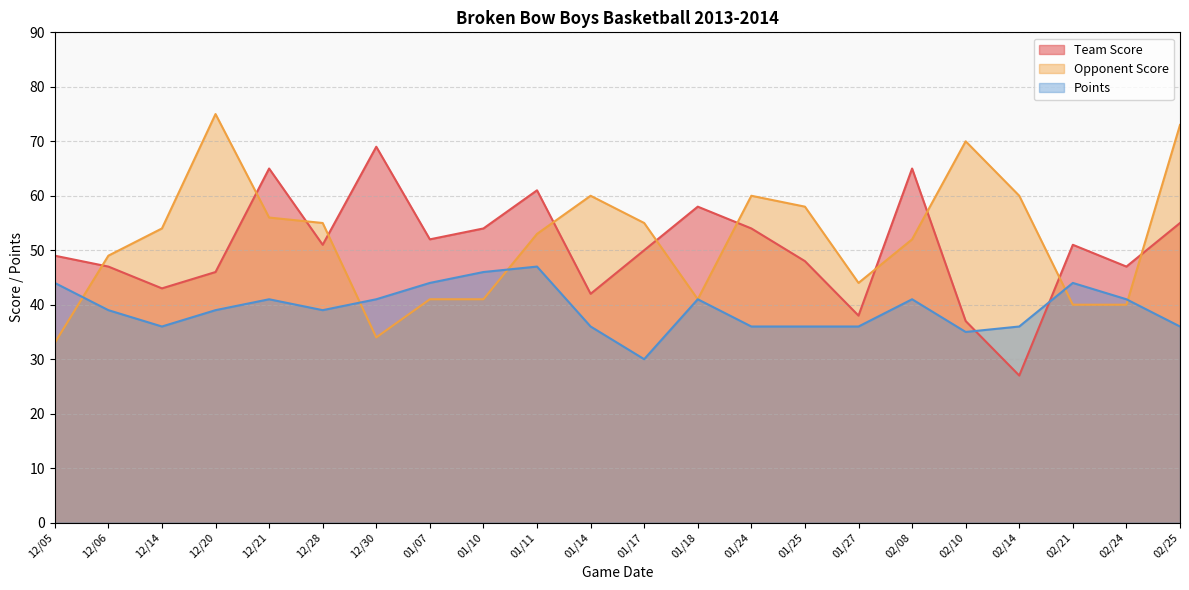

Reading left to right, extract all data points from this chart.

Team Score: 49	47	43	46	65	51	69	52	54	61	42	50	58	54	48	38	65	37	27	51	47	55
Opponent Score: 33	49	54	75	56	55	34	41	41	53	60	55	41	60	58	44	52	70	60	40	40	73
Points: 44	39	36	39	41	39	41	44	46	47	36	30	41	36	36	36	41	35	36	44	41	36